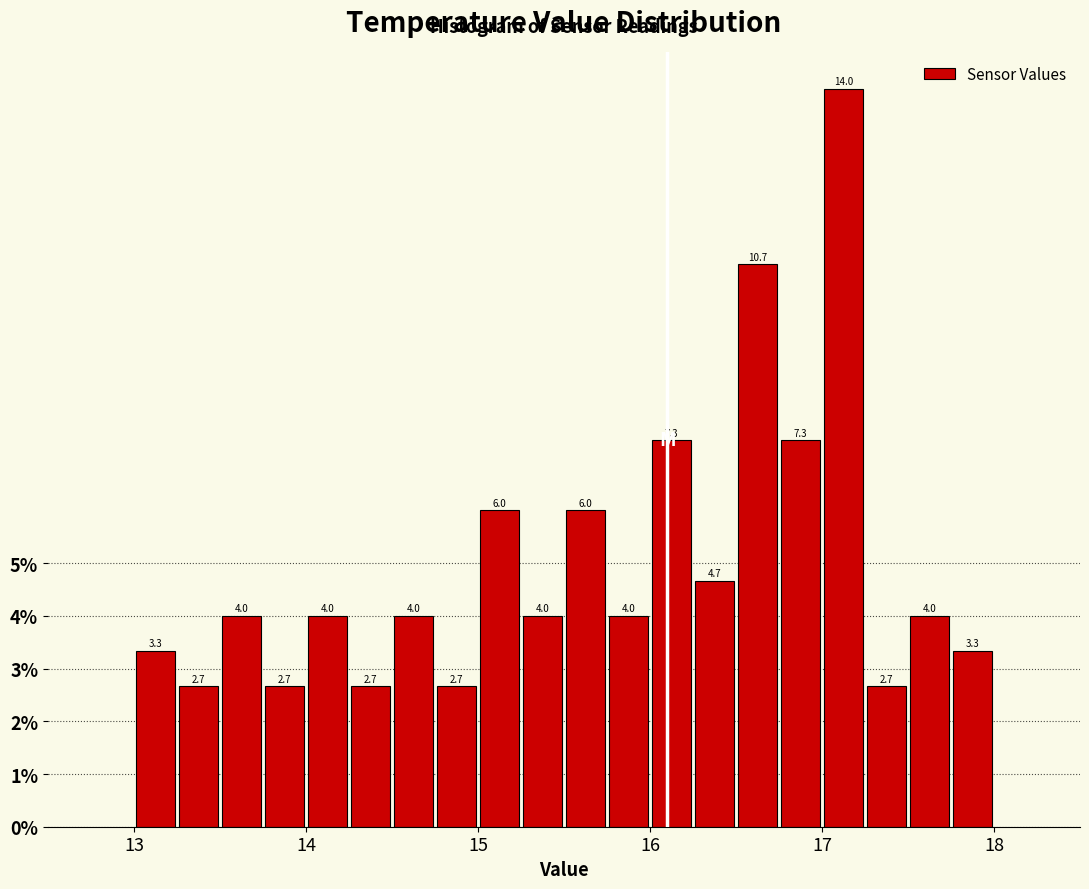

Read against the x-axis, roughly where is the centre of the tallest bar?

17.1